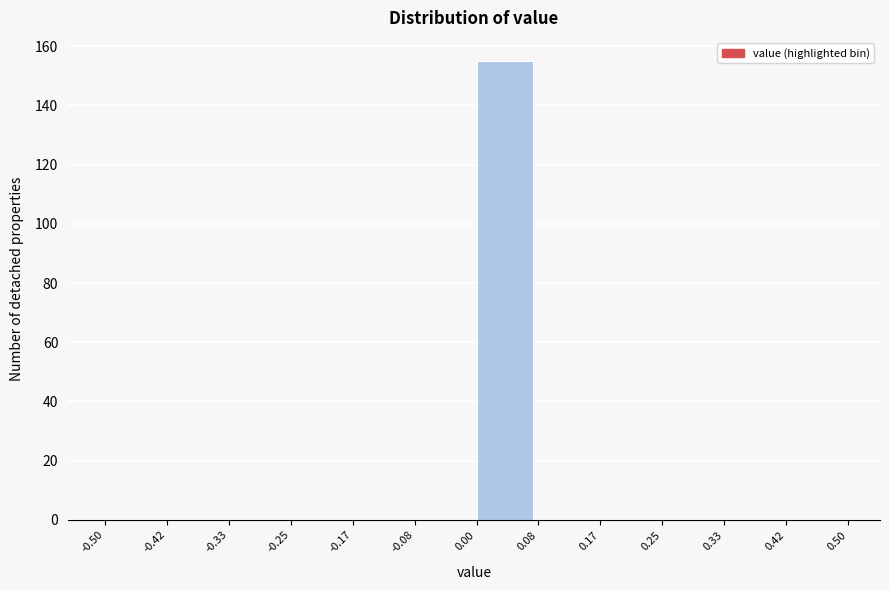

Reading left to right, list every bar in this chart as the range it spans on the x-axis followed by its height. The values are not printed on the chart, so give them approximately, as read against the axis.

-0.50 to -0.42: 0
-0.42 to -0.33: 0
-0.33 to -0.25: 0
-0.25 to -0.17: 0
-0.17 to -0.08: 0
-0.08 to 0.00: 0
0.00 to 0.08: 156
0.08 to 0.17: 0
0.17 to 0.25: 0
0.25 to 0.33: 0
0.33 to 0.42: 0
0.42 to 0.50: 0